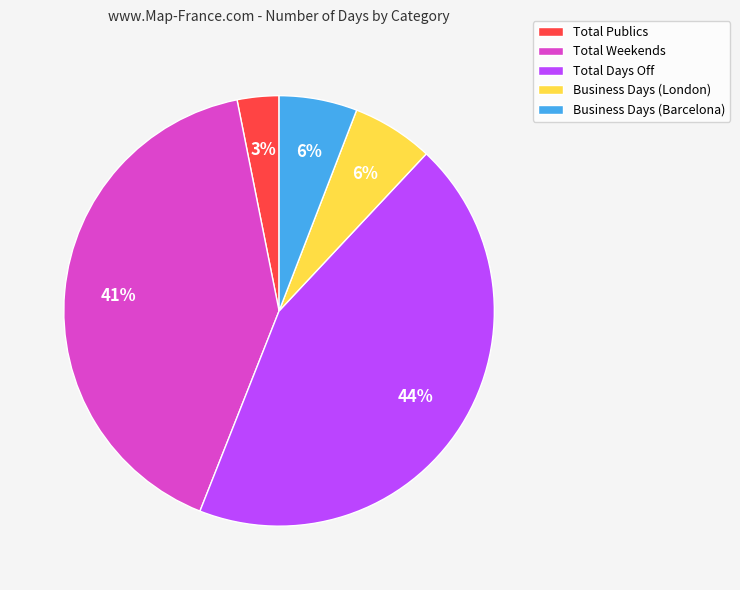

What percentage is the Total Publics slice, to the nearest percent?

3%